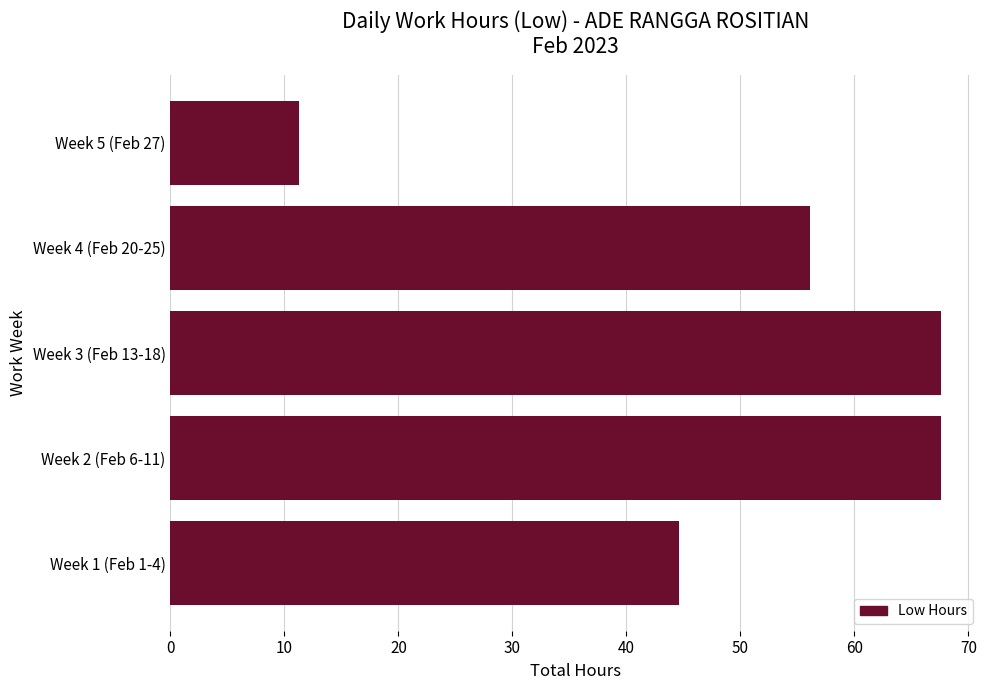

Which label corresponds to the smallest value in the chart?

Week 5 (Feb 27)